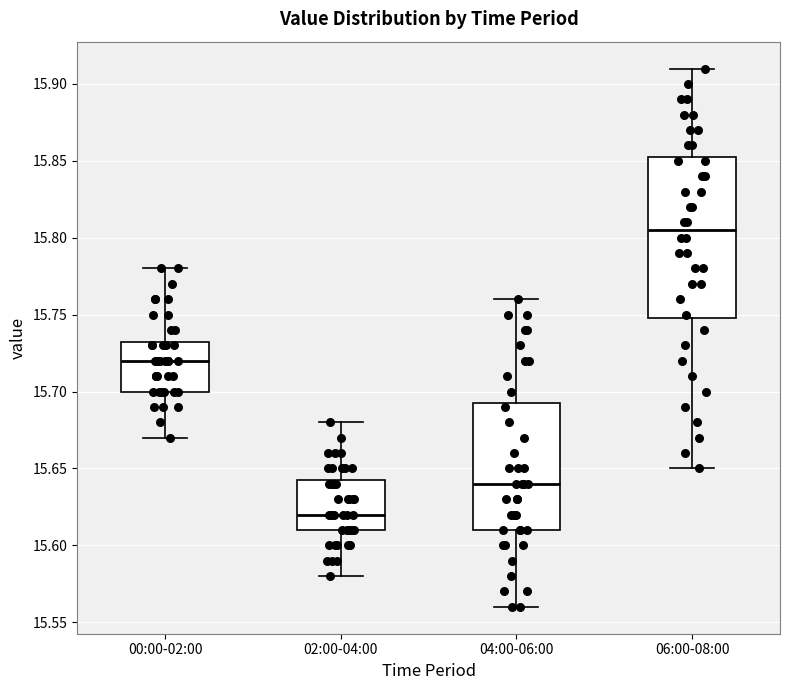

Reading left to right, transcribe this box plot: for each box, give where its median line is, the range the box spans, and where its two whiskers end, as read against the y-axis. The values are not printed on the chart, so give them approximately, as read against the axis.

00:00-02:00: median 15.720, box 15.700 to 15.735, whiskers 15.670 to 15.780
02:00-04:00: median 15.620, box 15.610 to 15.645, whiskers 15.580 to 15.680
04:00-06:00: median 15.640, box 15.610 to 15.695, whiskers 15.560 to 15.760
06:00-08:00: median 15.805, box 15.750 to 15.855, whiskers 15.650 to 15.910